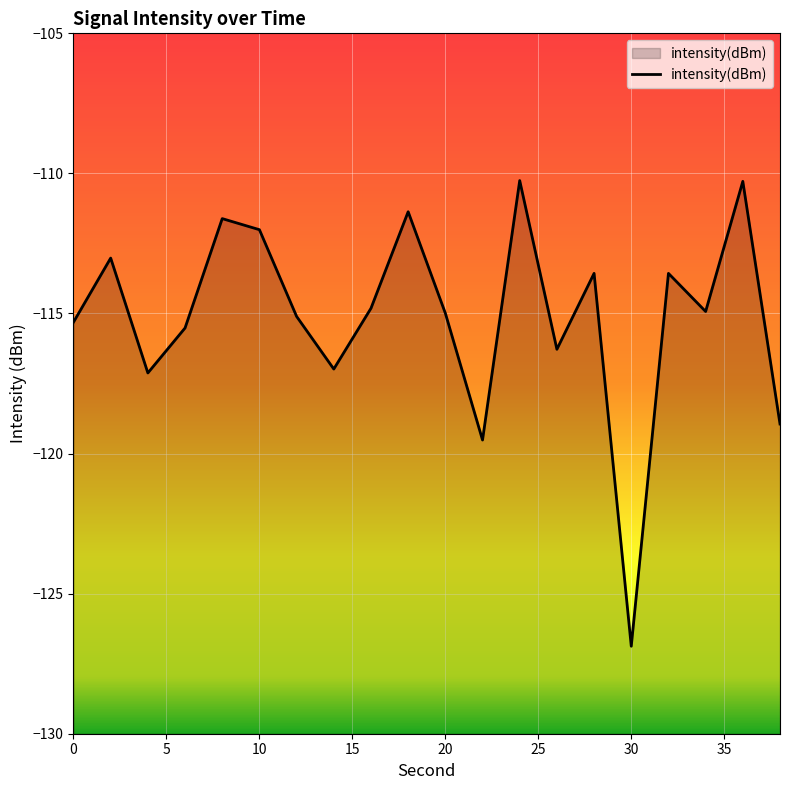

What is the greatest value displayed?

-110.3